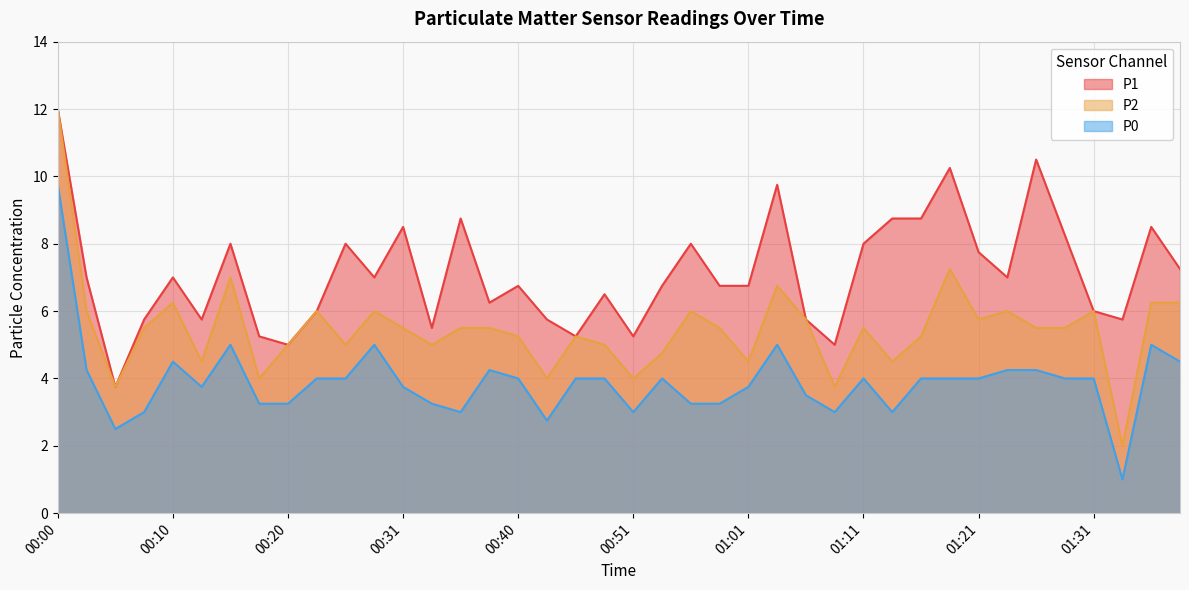

How many lines are shown in the chart?

3